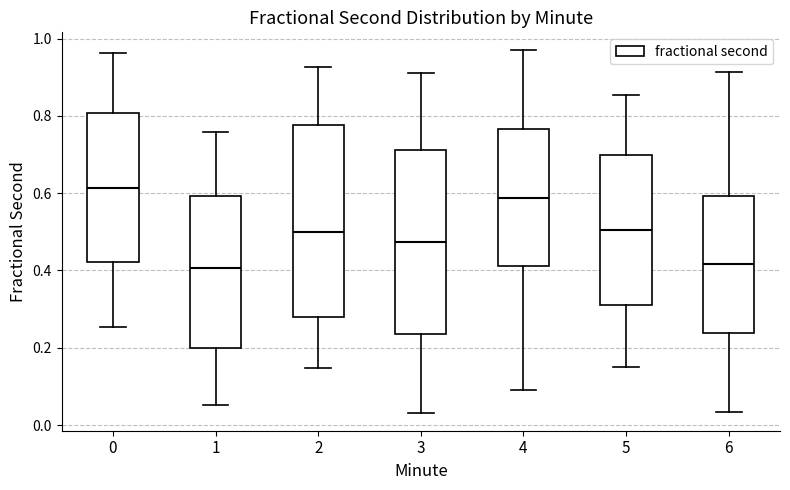

Reading left to right, transcribe this box plot: for each box, give where its median line is, the range the box spans, and where its two whiskers end, as read against the y-axis. The values are not printed on the chart, so give them approximately, as read against the axis.

0: median 0.62, box 0.42 to 0.80, whiskers 0.26 to 0.96
1: median 0.40, box 0.20 to 0.60, whiskers 0.06 to 0.76
2: median 0.50, box 0.28 to 0.78, whiskers 0.14 to 0.92
3: median 0.48, box 0.24 to 0.72, whiskers 0.04 to 0.92
4: median 0.58, box 0.42 to 0.76, whiskers 0.10 to 0.96
5: median 0.50, box 0.30 to 0.70, whiskers 0.14 to 0.86
6: median 0.42, box 0.24 to 0.60, whiskers 0.04 to 0.92